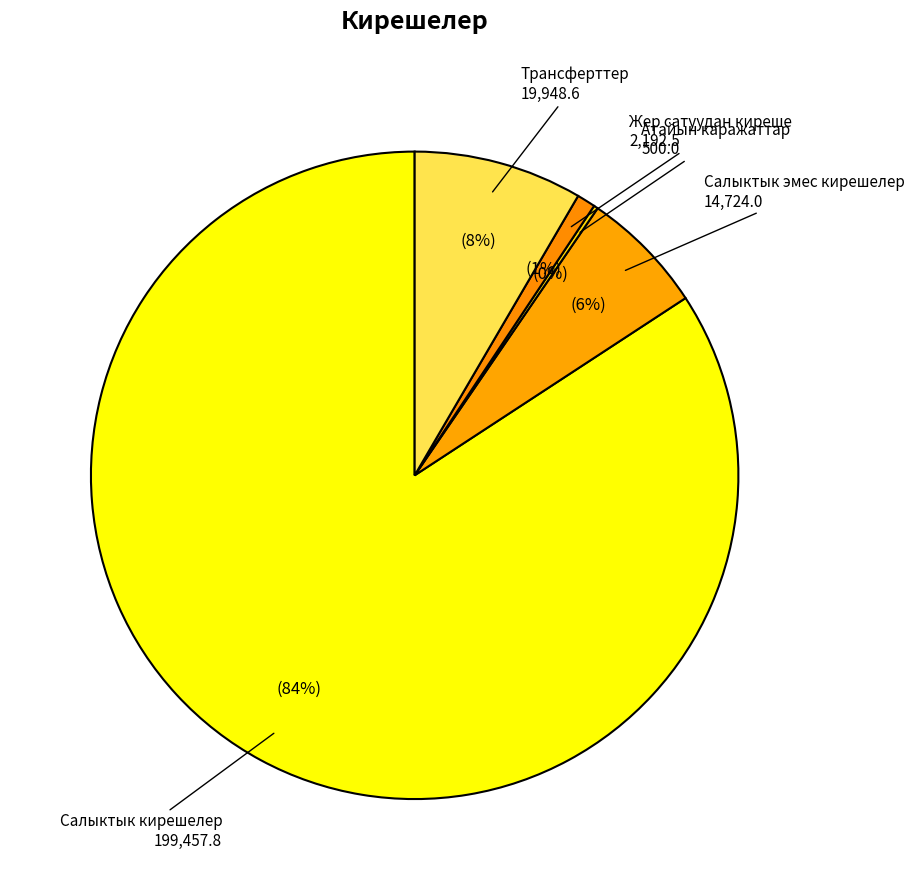

How many slices are in this pie chart?

5